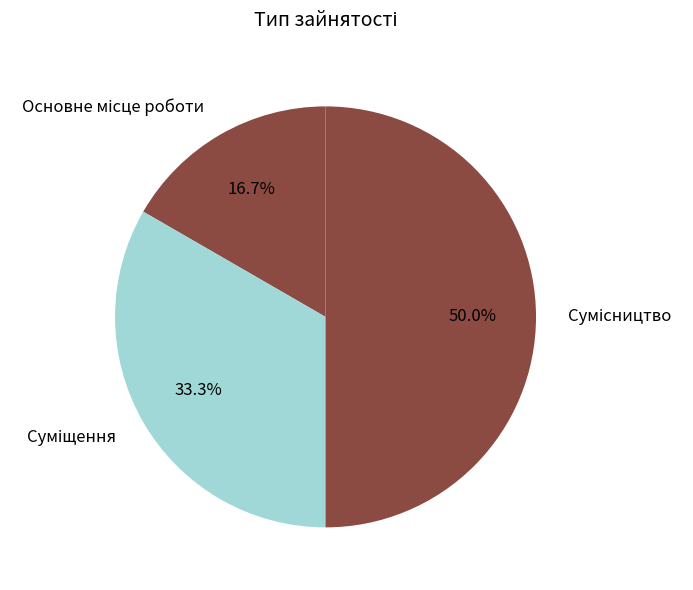

What is the smallest slice in the pie chart?

Основне місце роботи